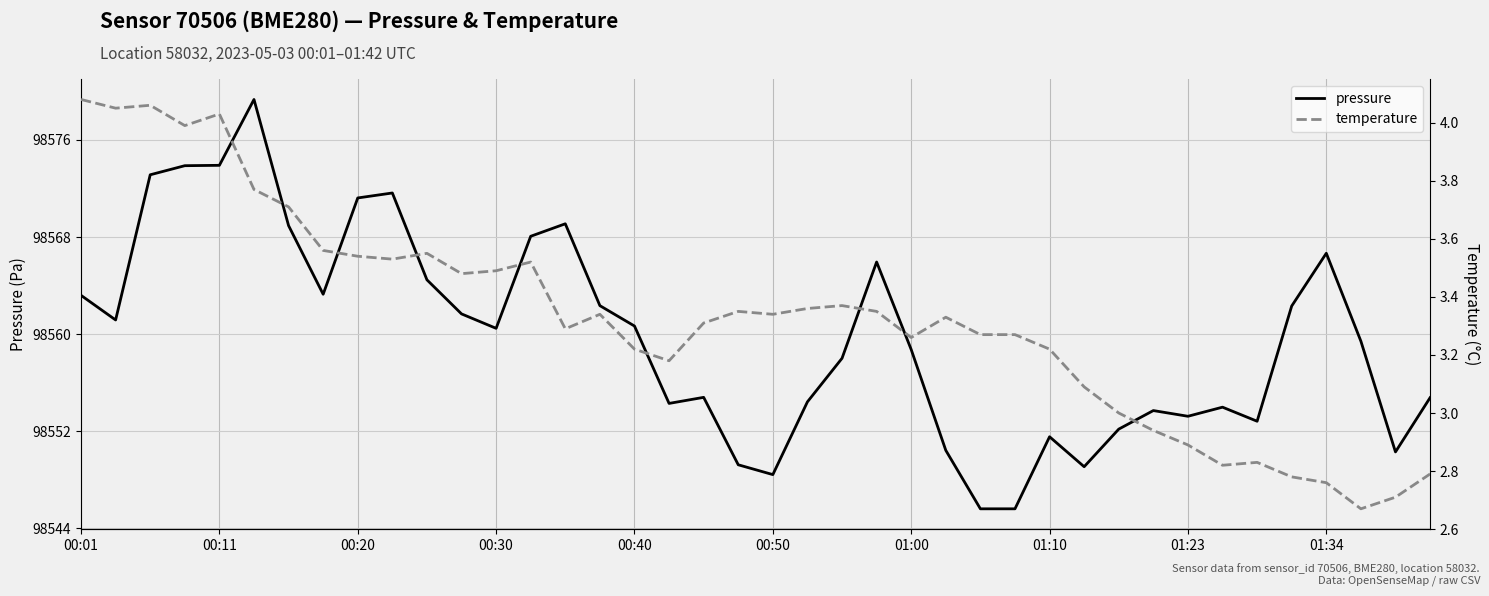

How many interior local peaks does the temperature series have?

9